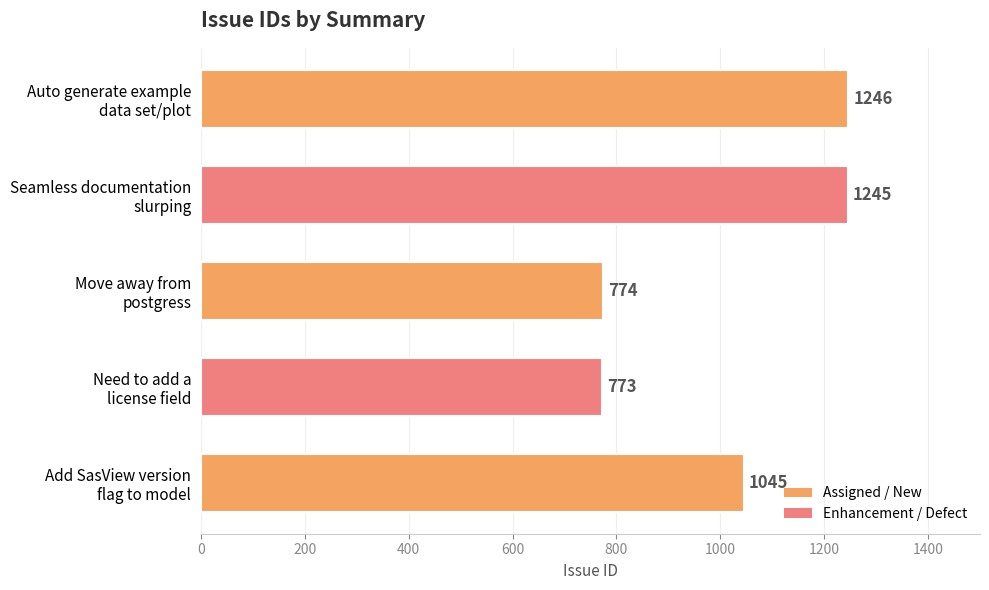

What is the sum of all values?

5083